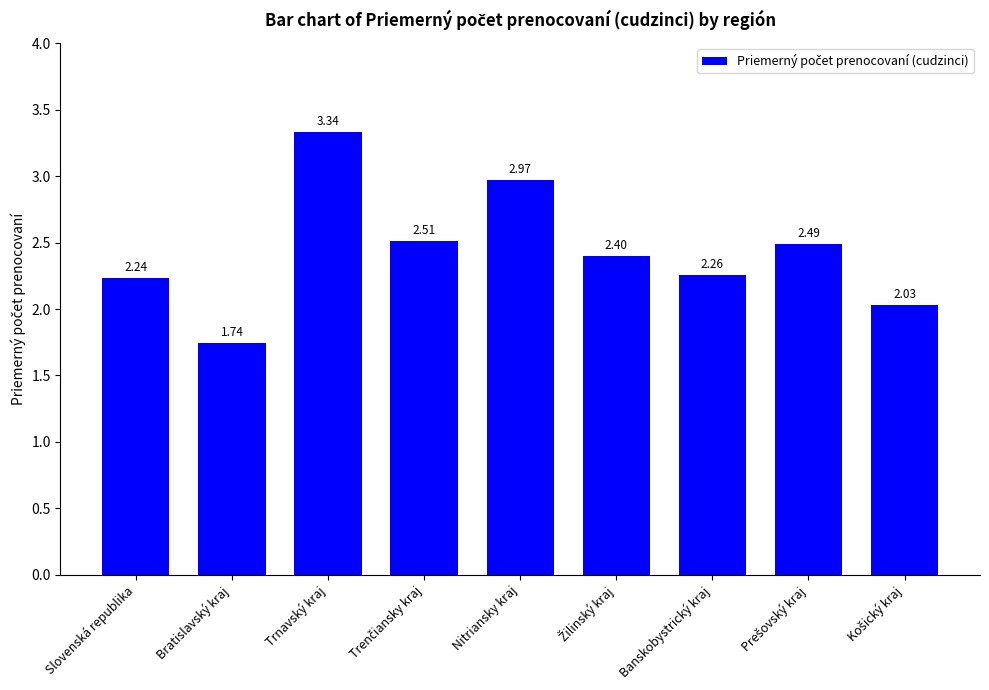

What is the label of the 3rd bar from the left?

Trnavský kraj